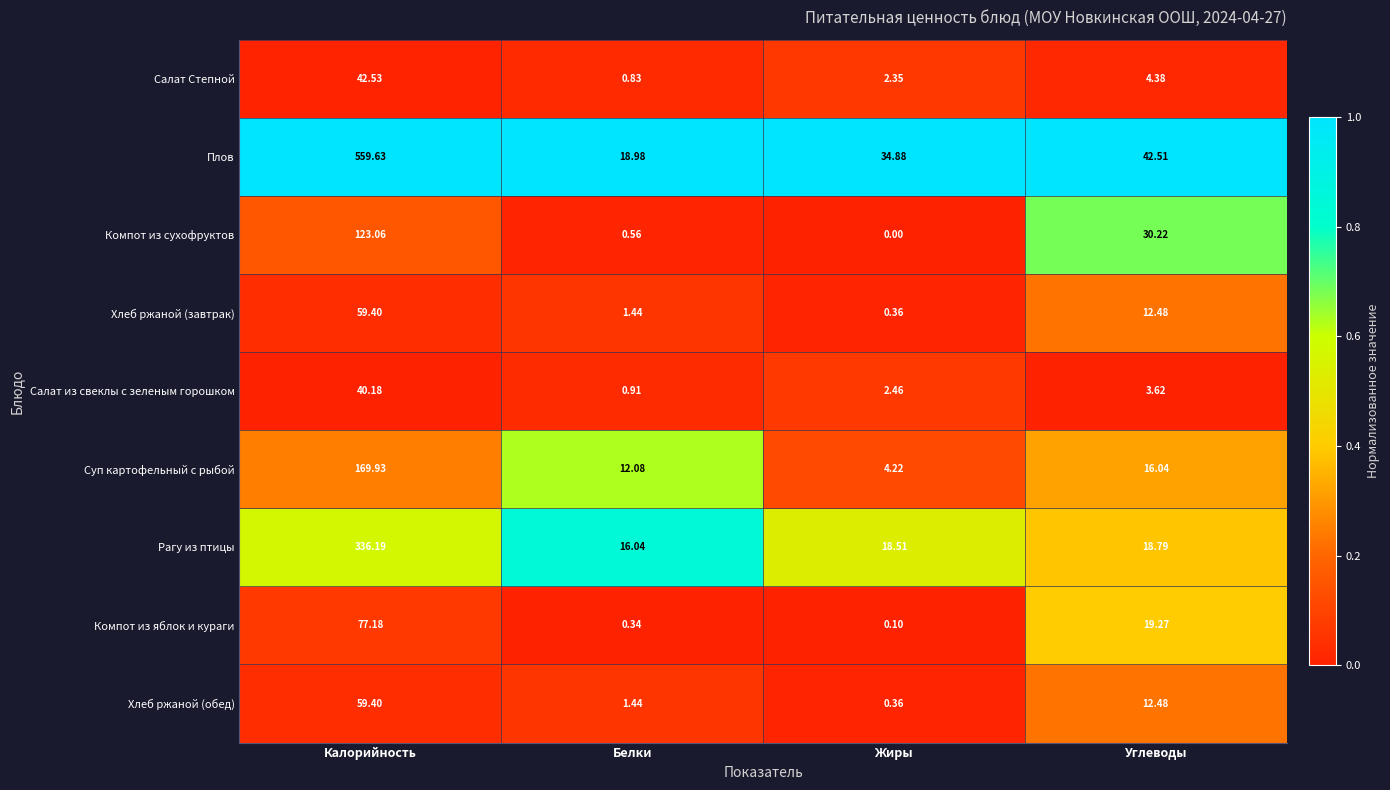

What is the difference between the highest and lowest values at Белки?

18.6